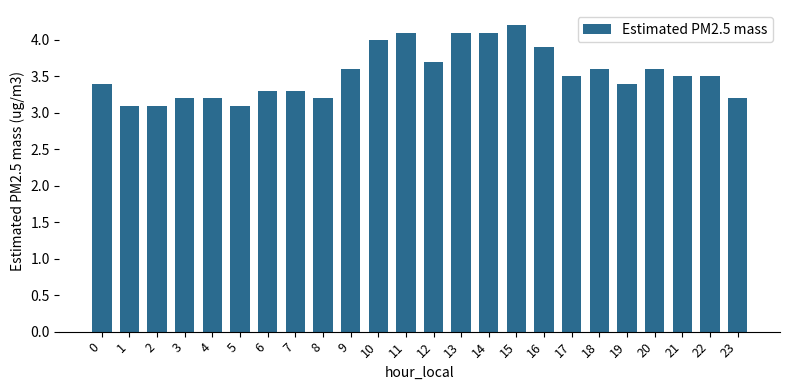

Between 11 and 9, which is larger?

11